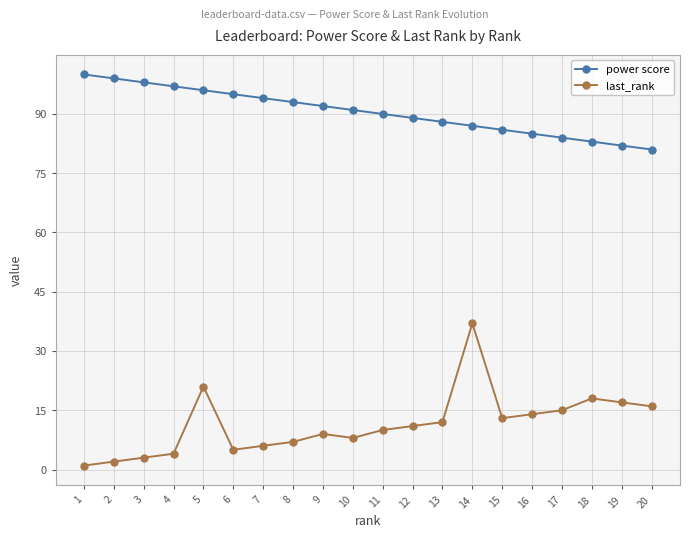

True or false: last_rank and power score cross at least once.

False